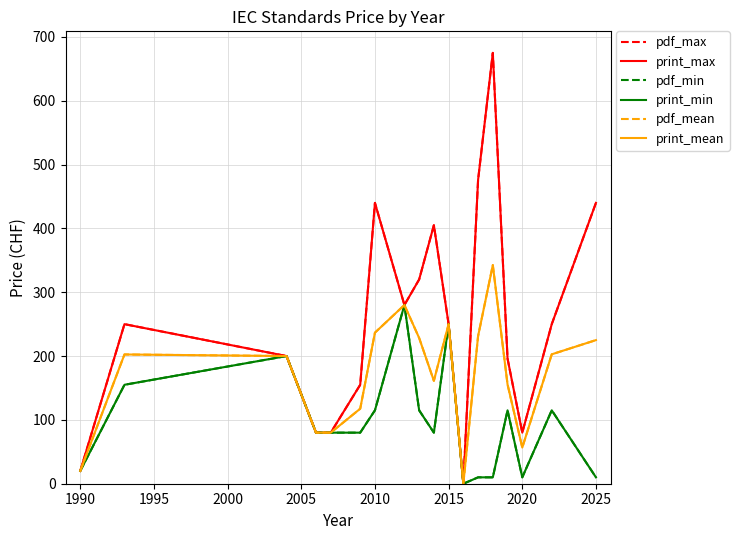

Does the chart have visible grid lines?

Yes